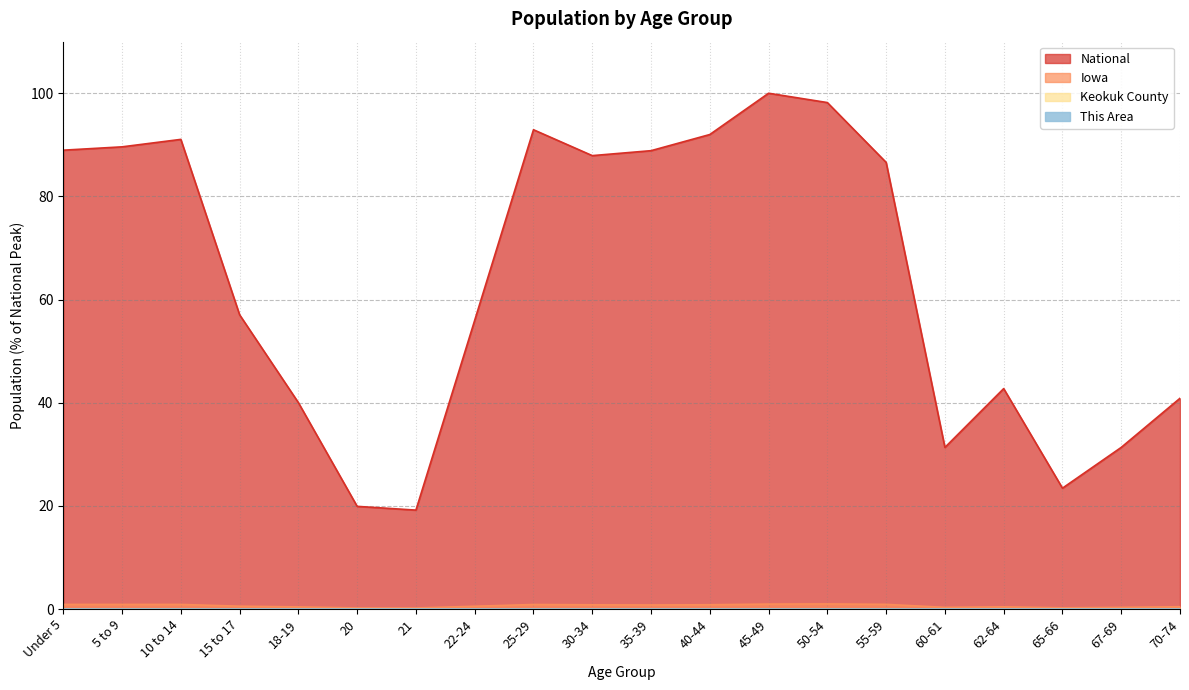

How many lines are shown in the chart?

4